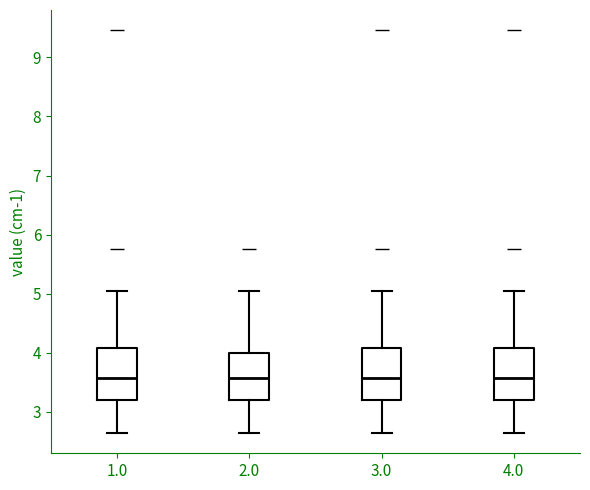

Reading left to right, read every box against the y-axis: the position of its median line, the range the box covers, and the ends of its whiskers. The values are not printed on the chart, so give them approximately, as read against the axis.

1.0: median 3.6, box 3.2 to 4.1, whiskers 2.6 to 5.0
2.0: median 3.6, box 3.2 to 4.0, whiskers 2.6 to 5.0
3.0: median 3.6, box 3.2 to 4.1, whiskers 2.6 to 5.0
4.0: median 3.6, box 3.2 to 4.1, whiskers 2.6 to 5.0